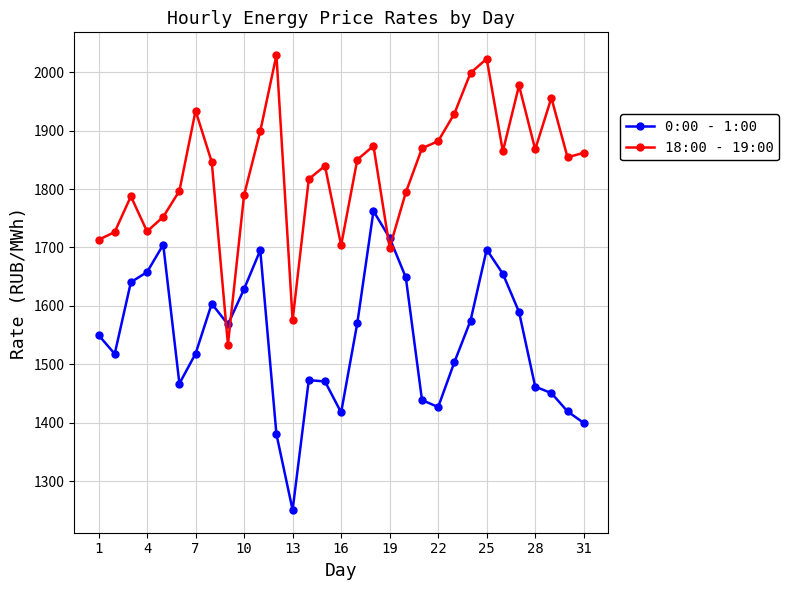

At how many categories does at least one series exceed 1353?

31